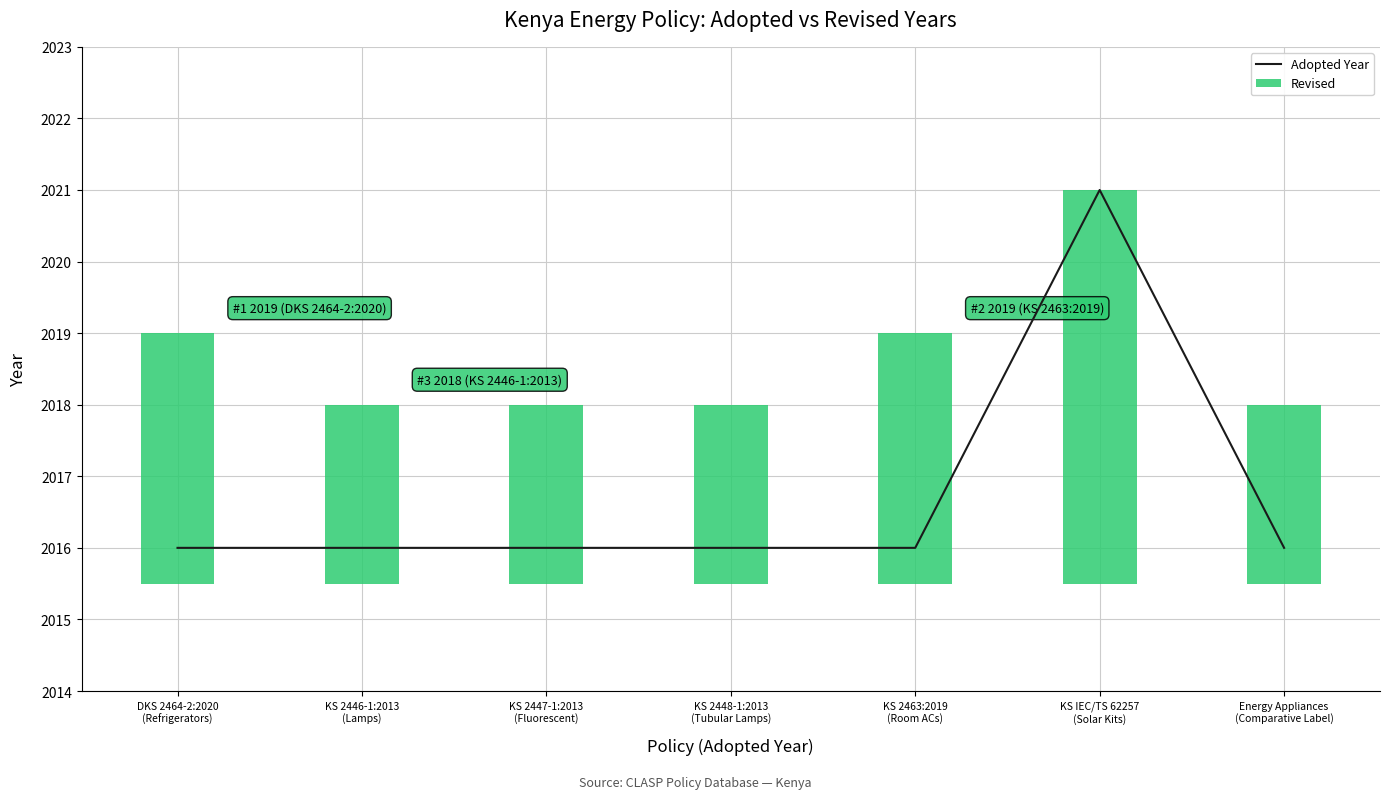

The chart shows a value of 2016 at KS 2446-1:2013
(Lamps). True or false?

True